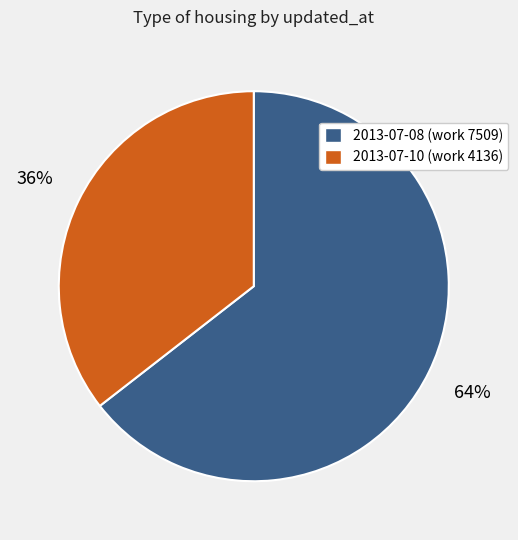

To the nearest percent, what is the average slice percentage?

50%